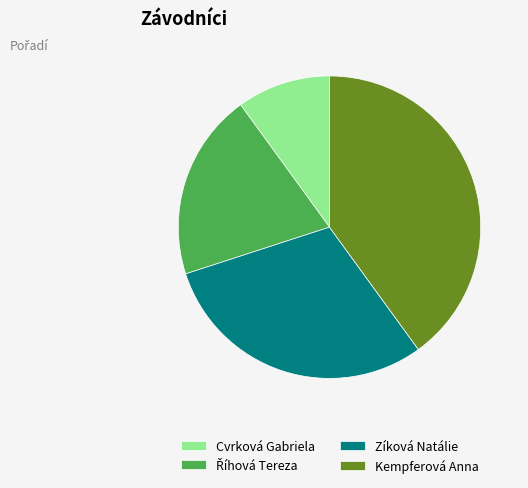

Which slice is the largest?

Kempferová Anna